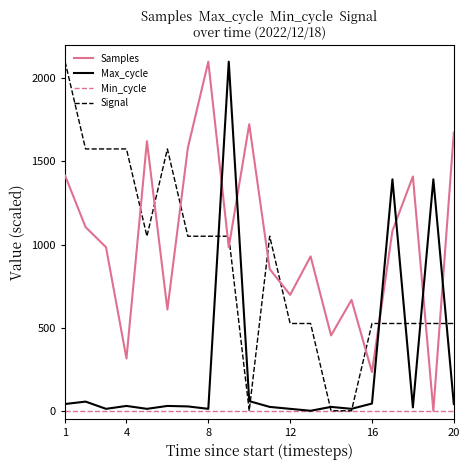

How many series are shown in this chart?

4